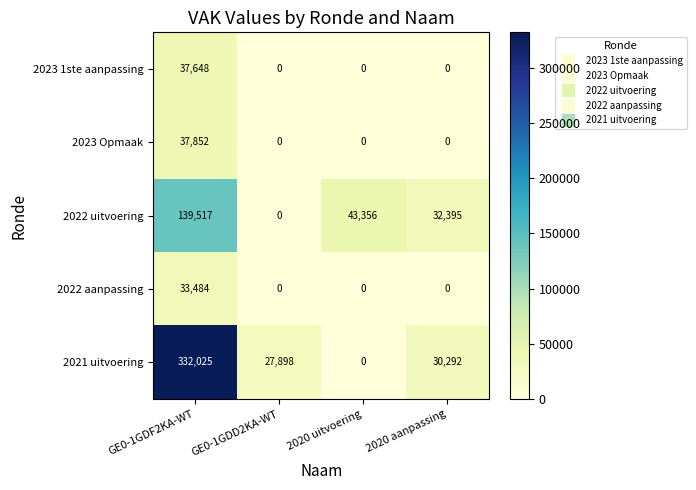

Reading left to right, what are all the values shown in this chart?

2023 1ste aanpassing: GE0-1GDF2KA-WT=37648	GE0-1GDD2KA-WT=0	2020 uitvoering=0	2020 aanpassing=0
2023 Opmaak: GE0-1GDF2KA-WT=37852	GE0-1GDD2KA-WT=0	2020 uitvoering=0	2020 aanpassing=0
2022 uitvoering: GE0-1GDF2KA-WT=139517	GE0-1GDD2KA-WT=0	2020 uitvoering=43356	2020 aanpassing=32395
2022 aanpassing: GE0-1GDF2KA-WT=33484	GE0-1GDD2KA-WT=0	2020 uitvoering=0	2020 aanpassing=0
2021 uitvoering: GE0-1GDF2KA-WT=332025	GE0-1GDD2KA-WT=27898	2020 uitvoering=0	2020 aanpassing=30292